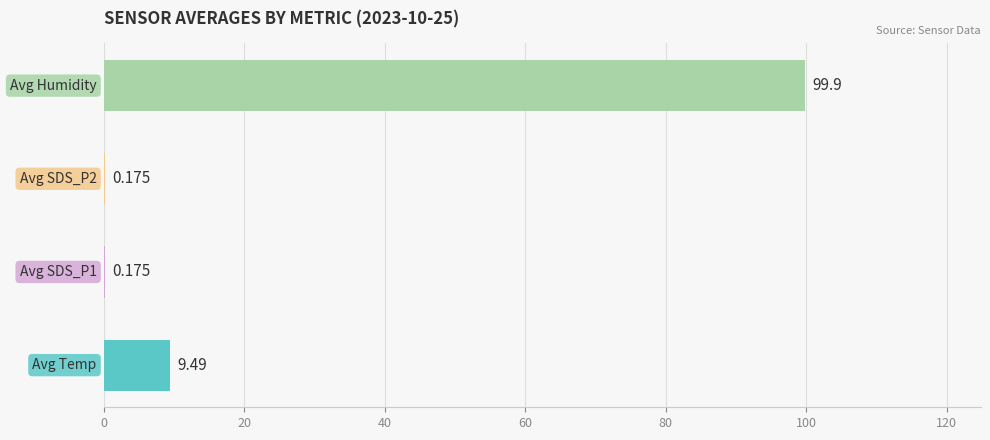

True or false: Temp has a value of 14.6 at 00:06.

False